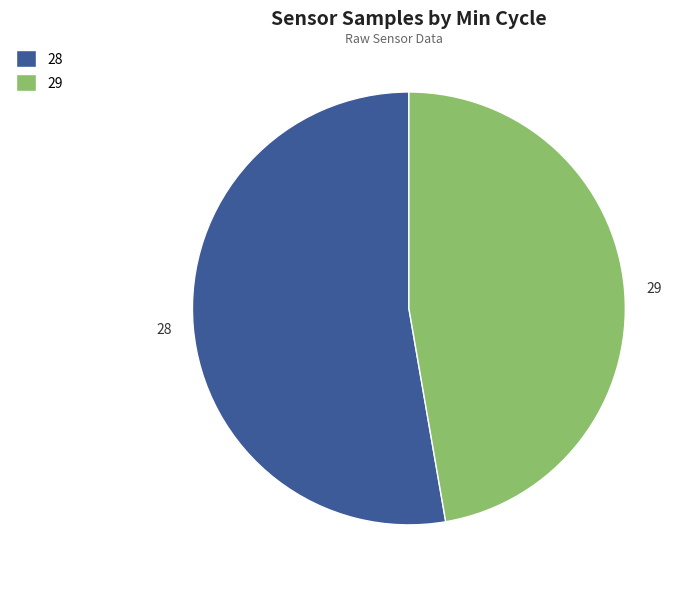

Is it true that 28 is 1% of the pie?

False